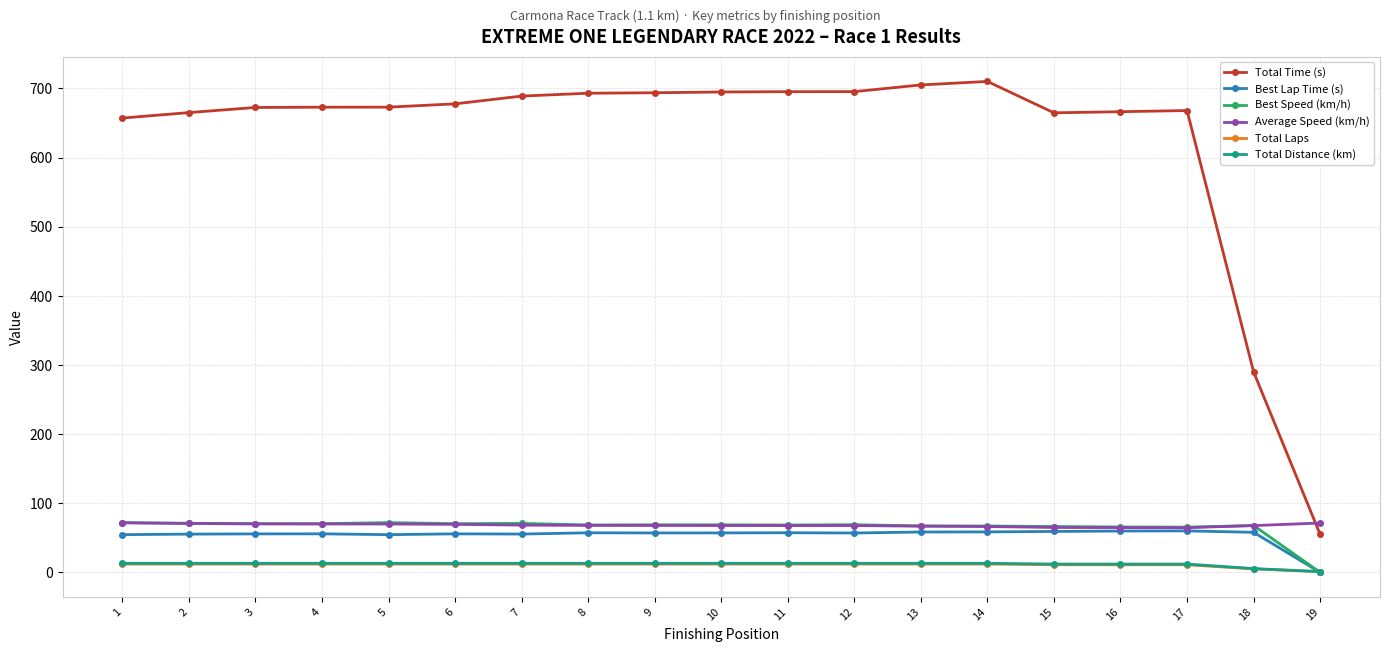

What is the maximum value shown in the chart?

710.2